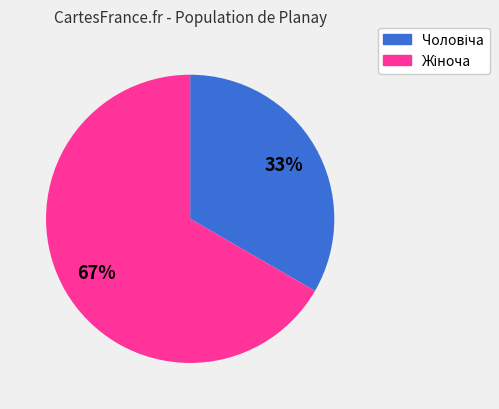

Is there a majority slice in this chart?

Yes